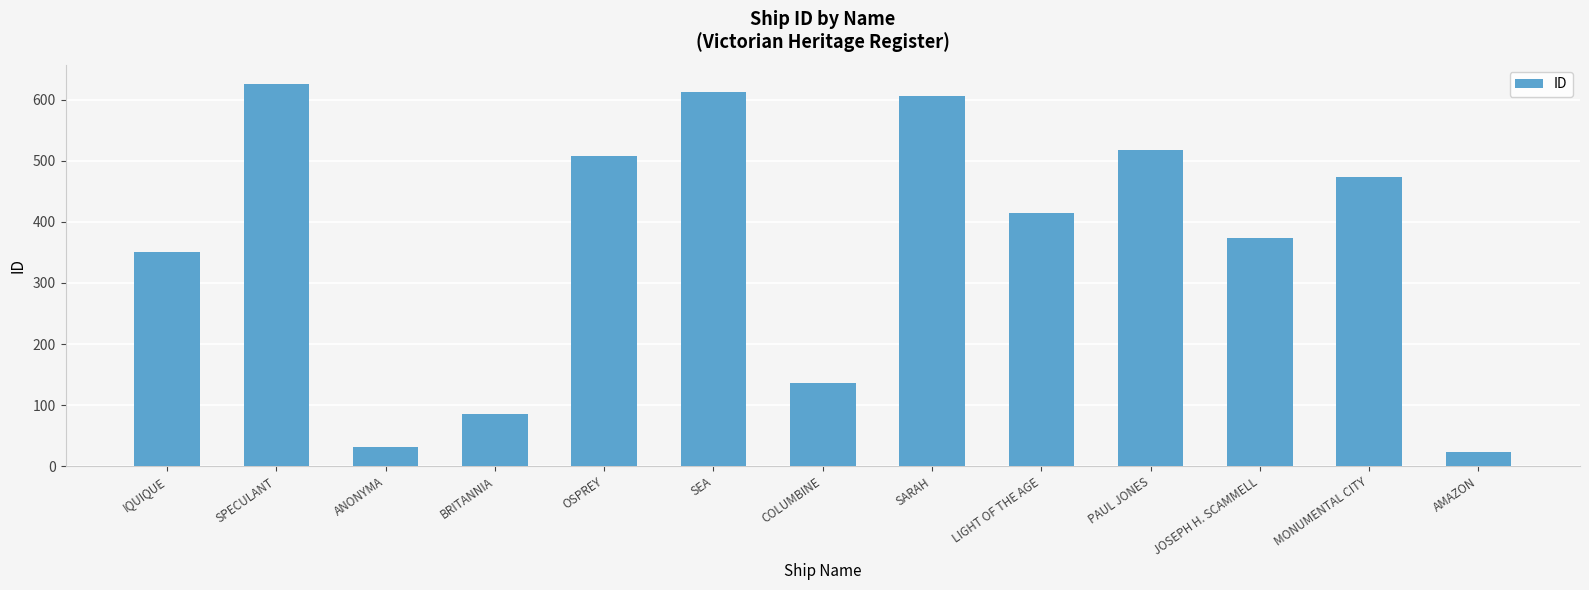

True or false: the data shows 522 at IQUIQUE.

False